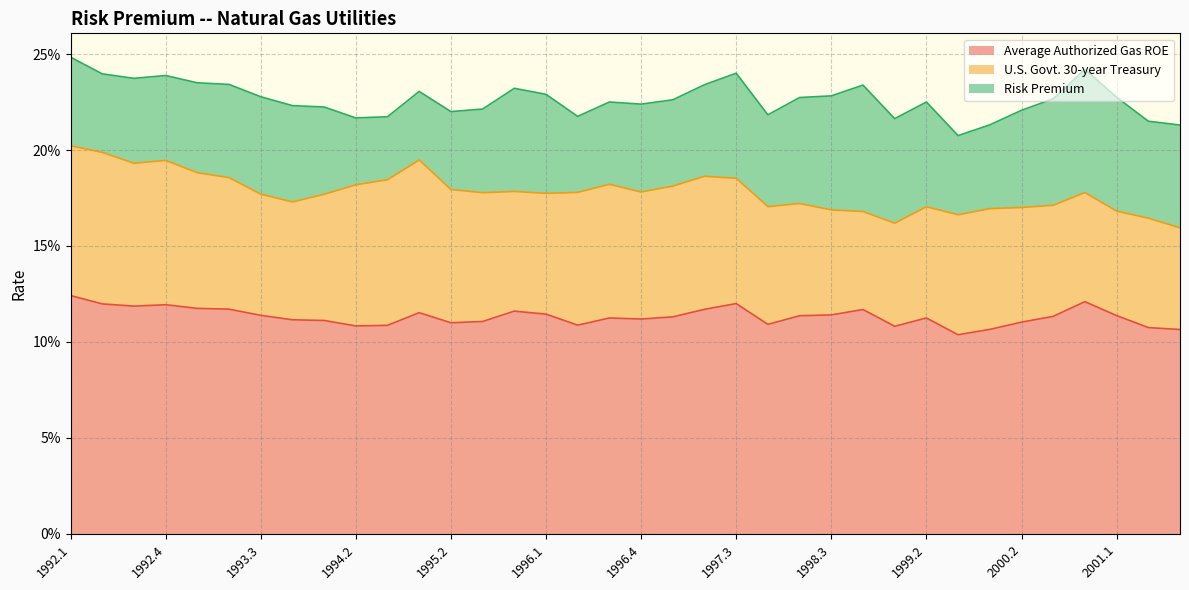

What position from the right is 1998.3?

12